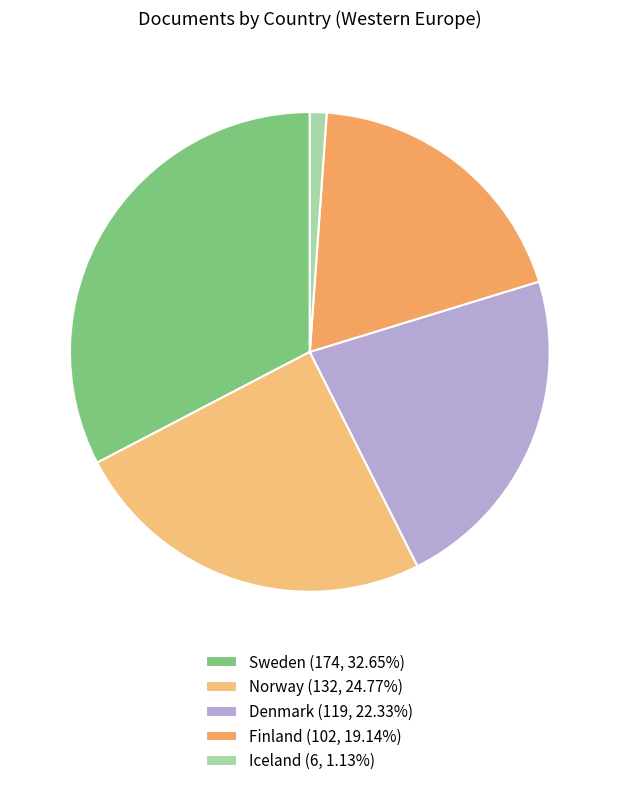

Does any single category account for the majority?

No